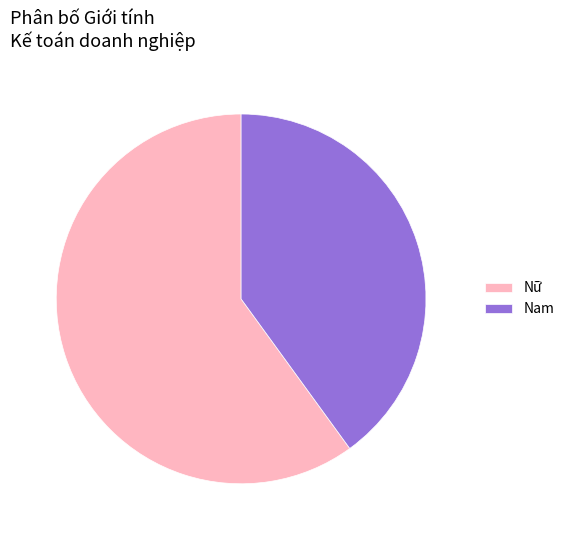

Count the number of slices in the pie.

2